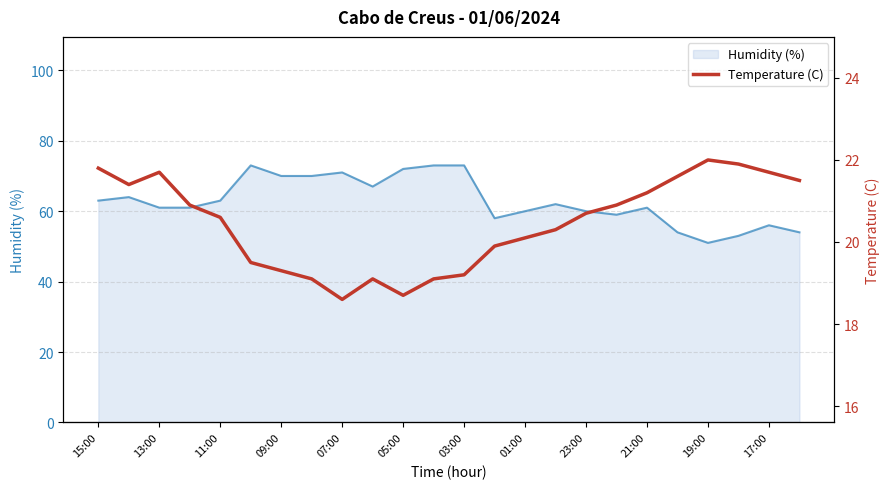

What is the difference between the highest and lowest values at 01:00?

39.9